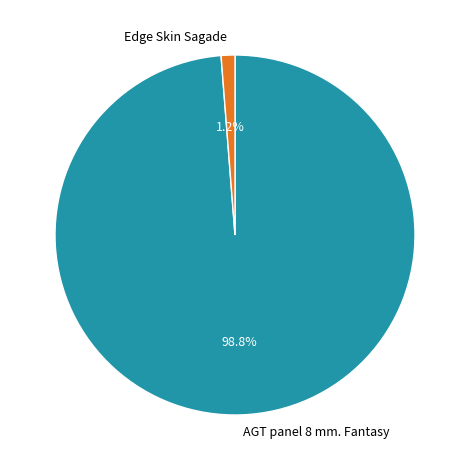

Does AGT panel 8 mm. Fantasy represent more than half of the total?

Yes